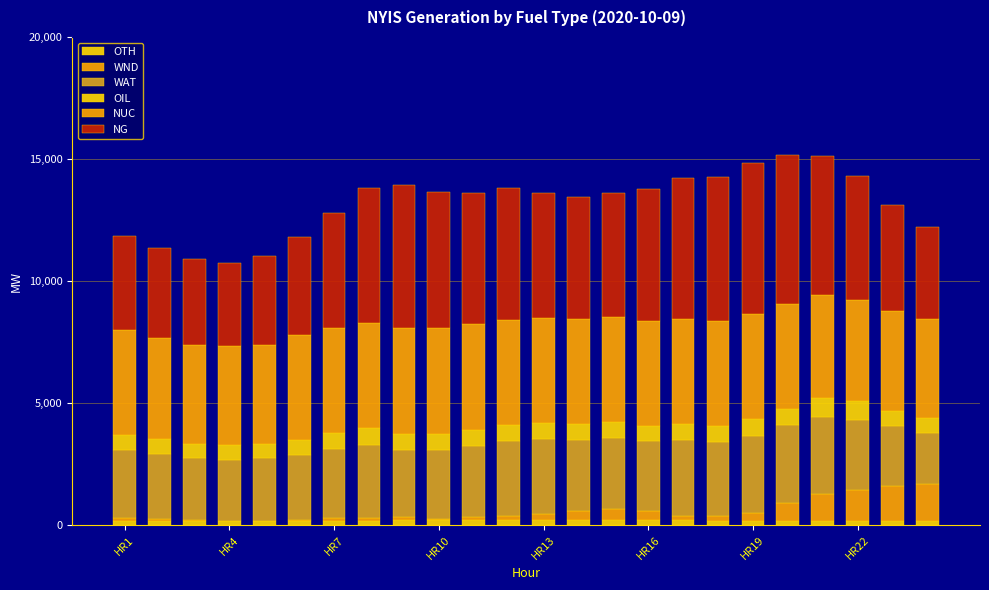

At how many categories does at least one series exceed 656?

24